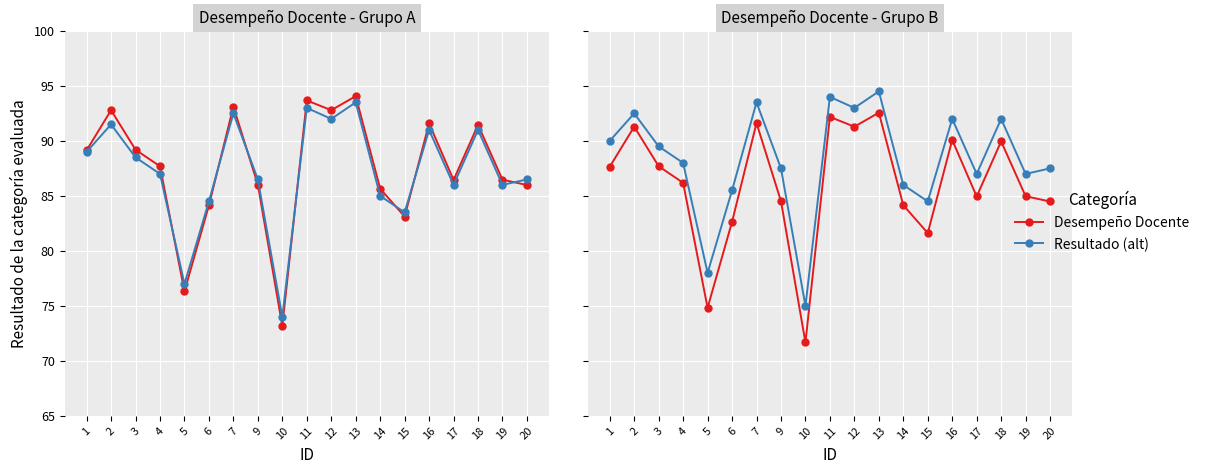

Which series has the largest total across all categories?

Resultado (alt)